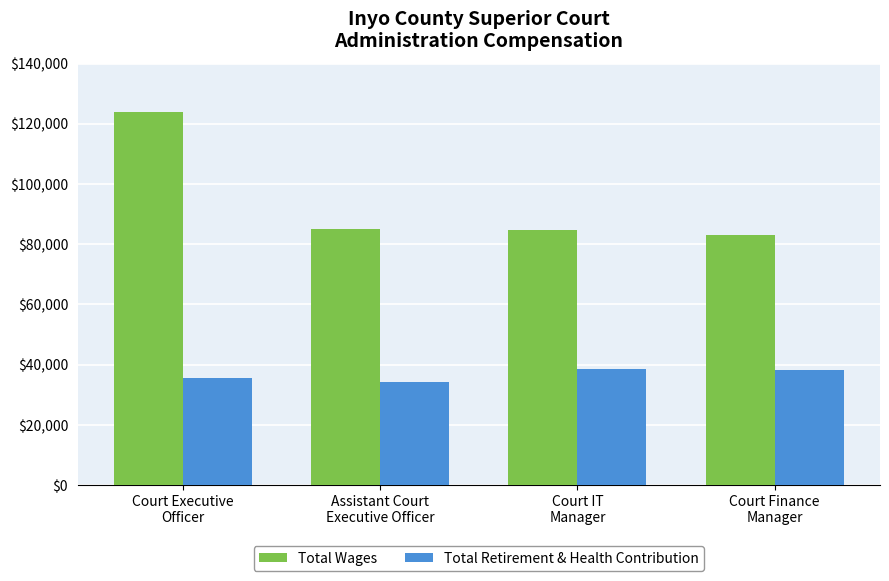

What is the lowest value of the Total Retirement & Health Contribution series?

34210